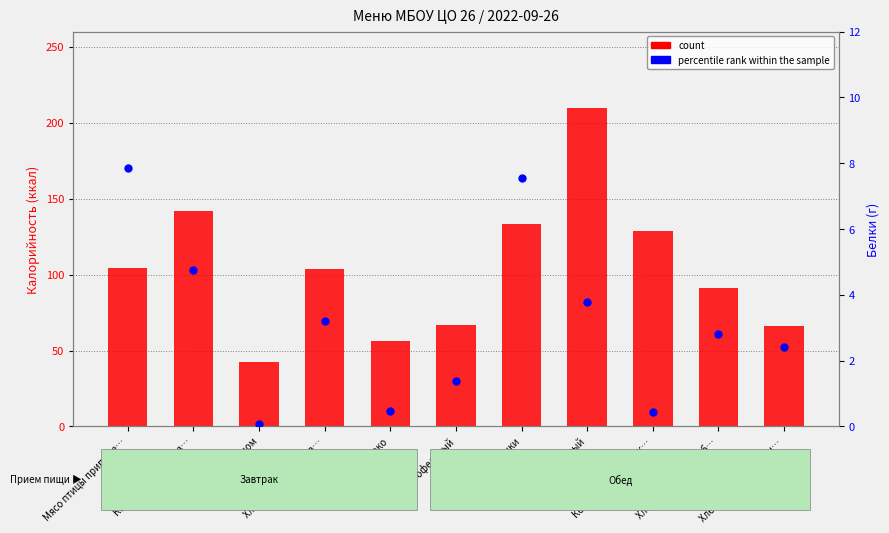

Which series has the largest total across all categories?

count